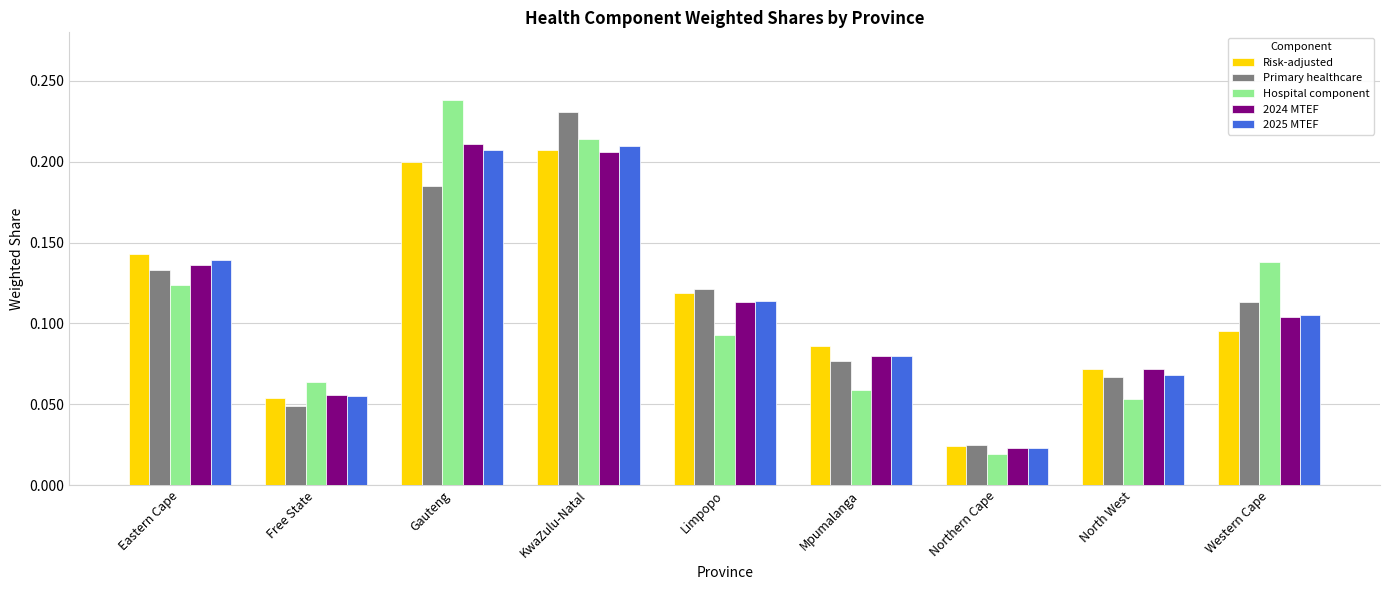

What is the sum of the 2024 MTEF values at Western Cape and Gauteng?

0.3